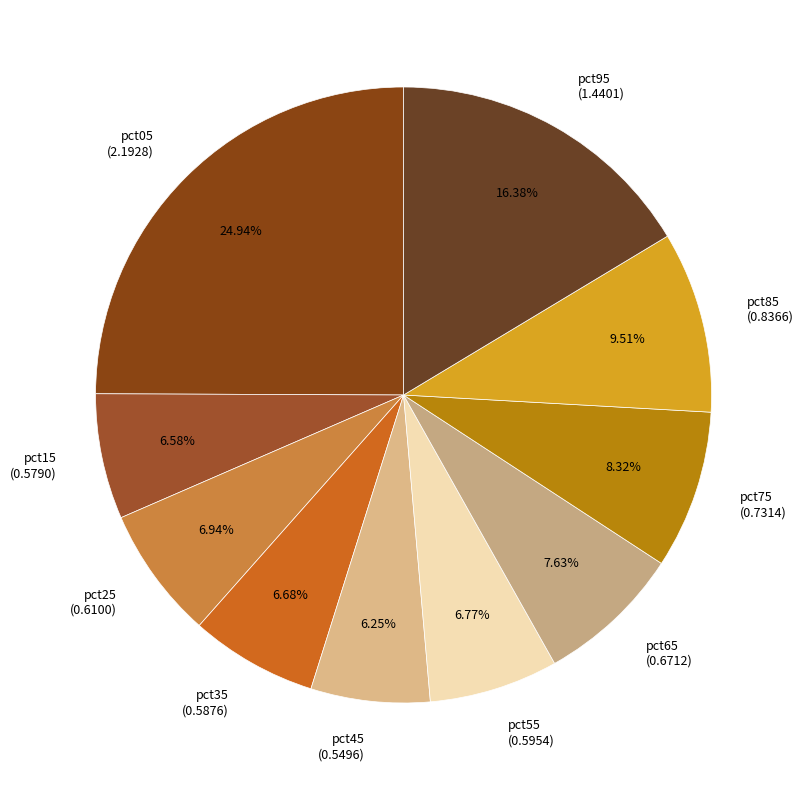

How many segments does this pie chart have?

10